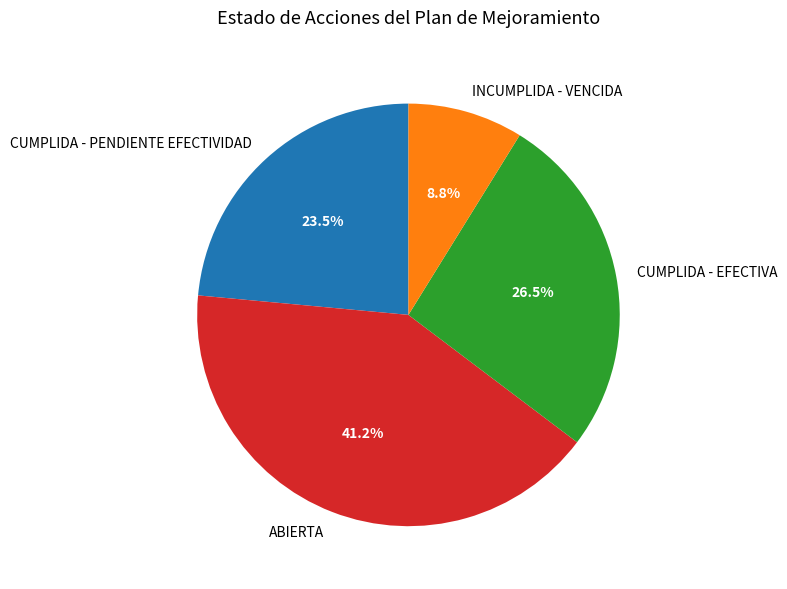

Which slice is the largest?

ABIERTA